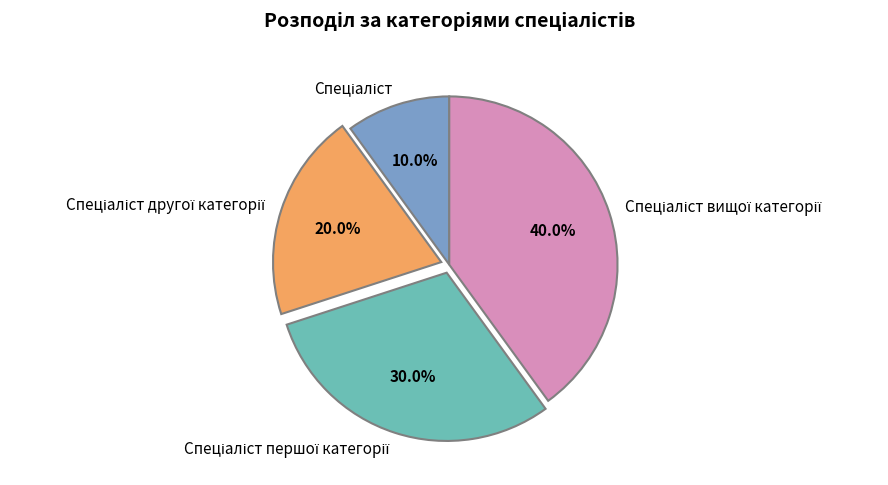

Is there any slice that represents more than half of the pie?

No